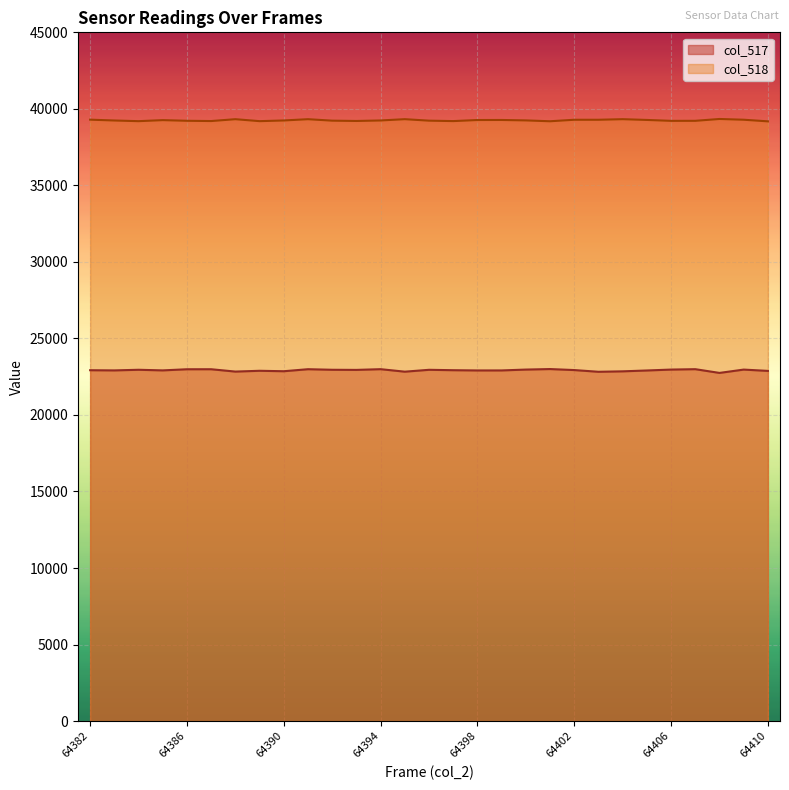

List the series in order of their overall mean, highest first.

col_518, col_517